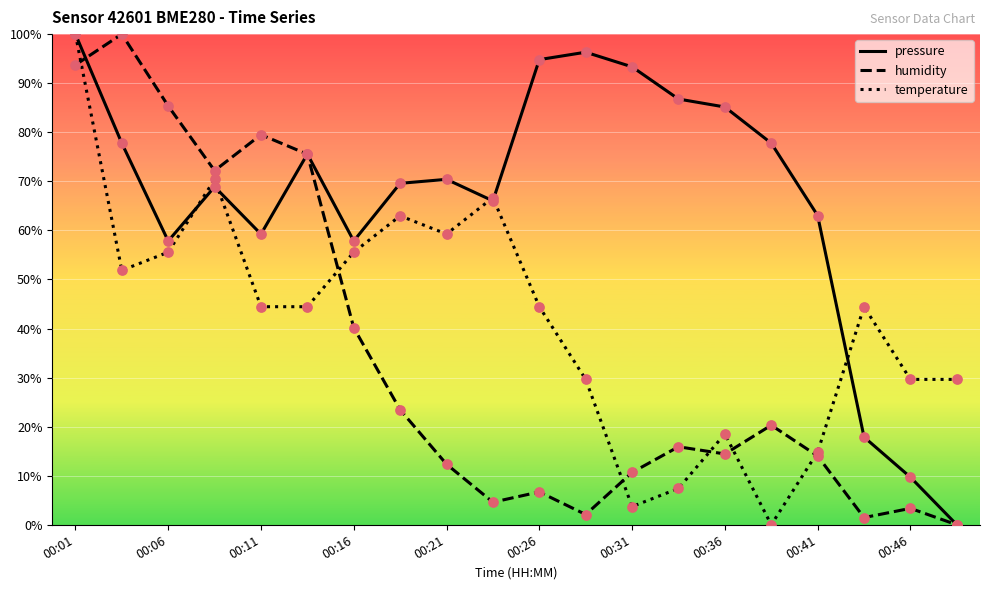

List the series in order of their overall mean, lowest first.

humidity, temperature, pressure